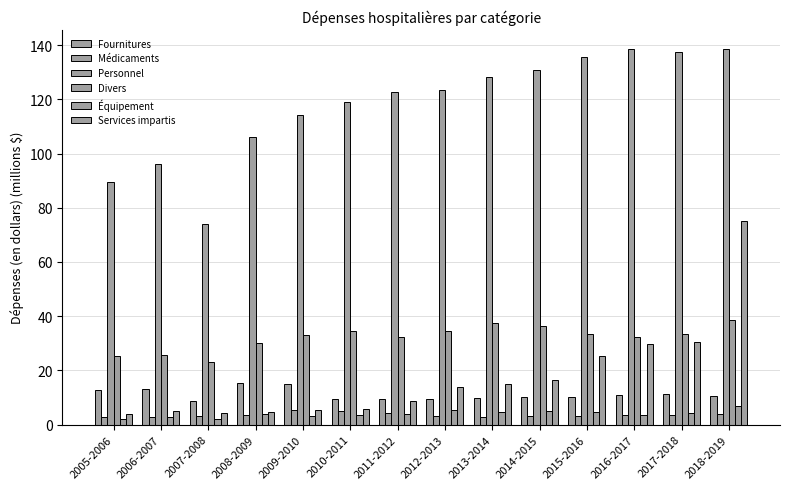

What is the approximate value of Médicaments at 2011-2012?

4.2